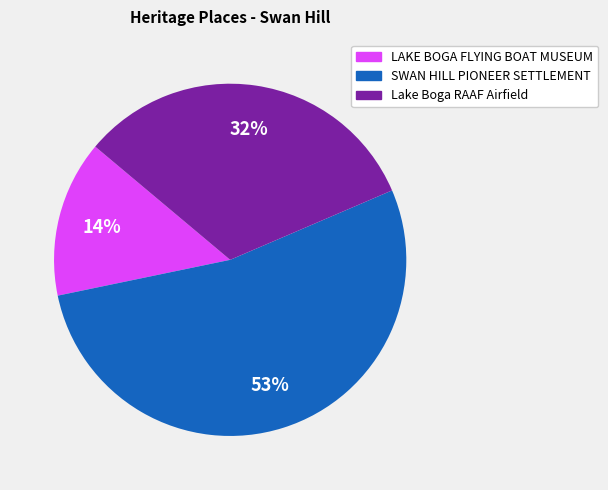

Count the number of slices in the pie.

3